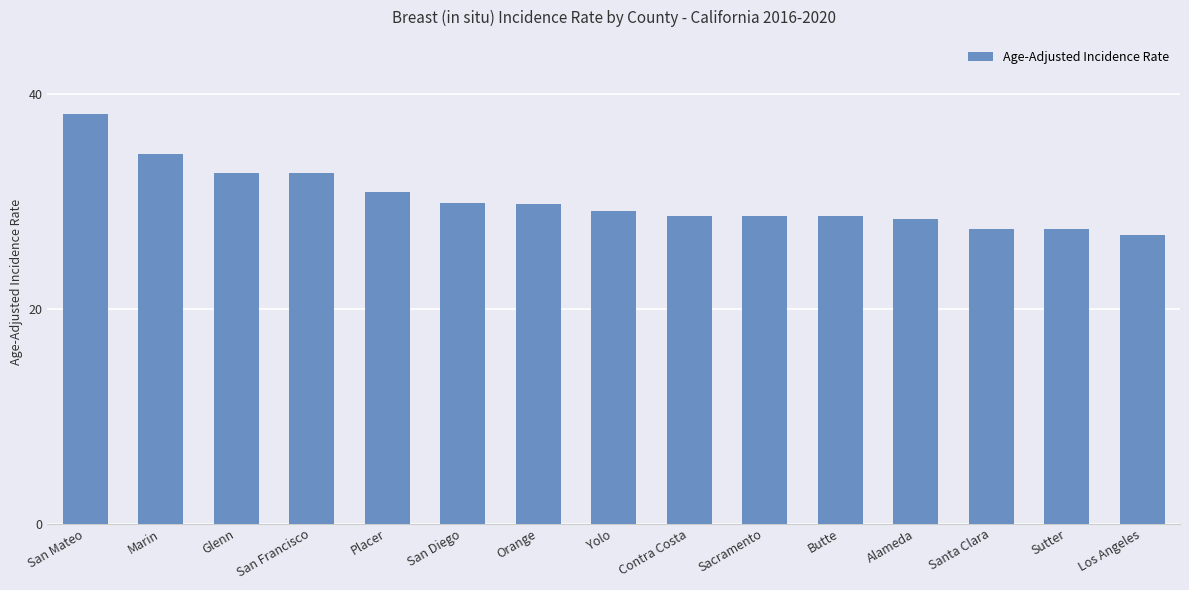

The chart shows a value of 32.6 at Glenn. True or false?

True